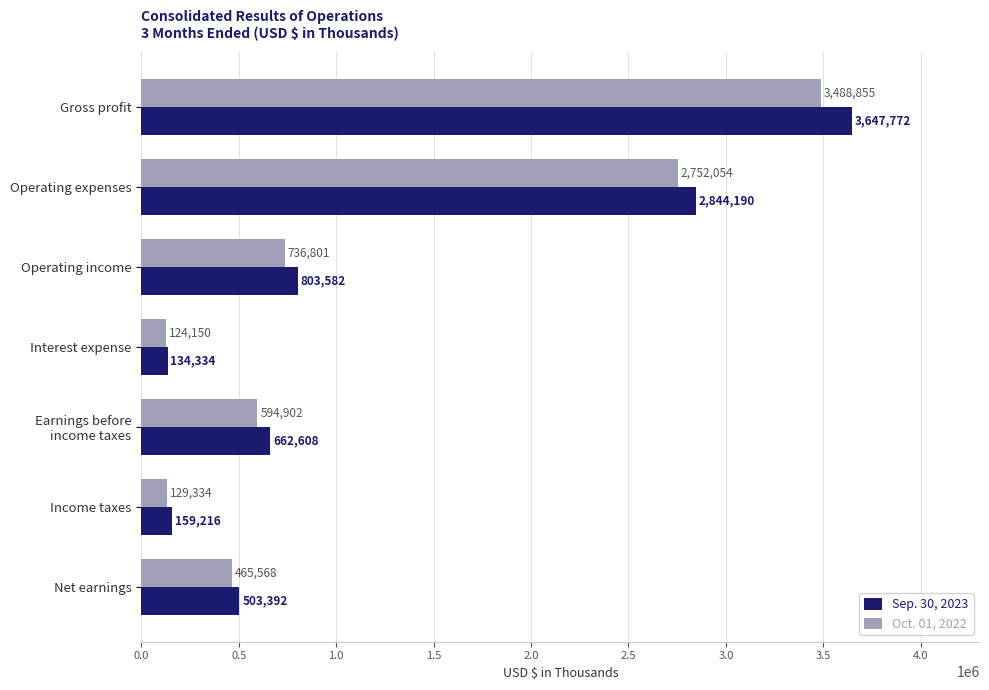

What is the difference between the second highest and minimum values in the Sep. 30, 2023 series?

2709856